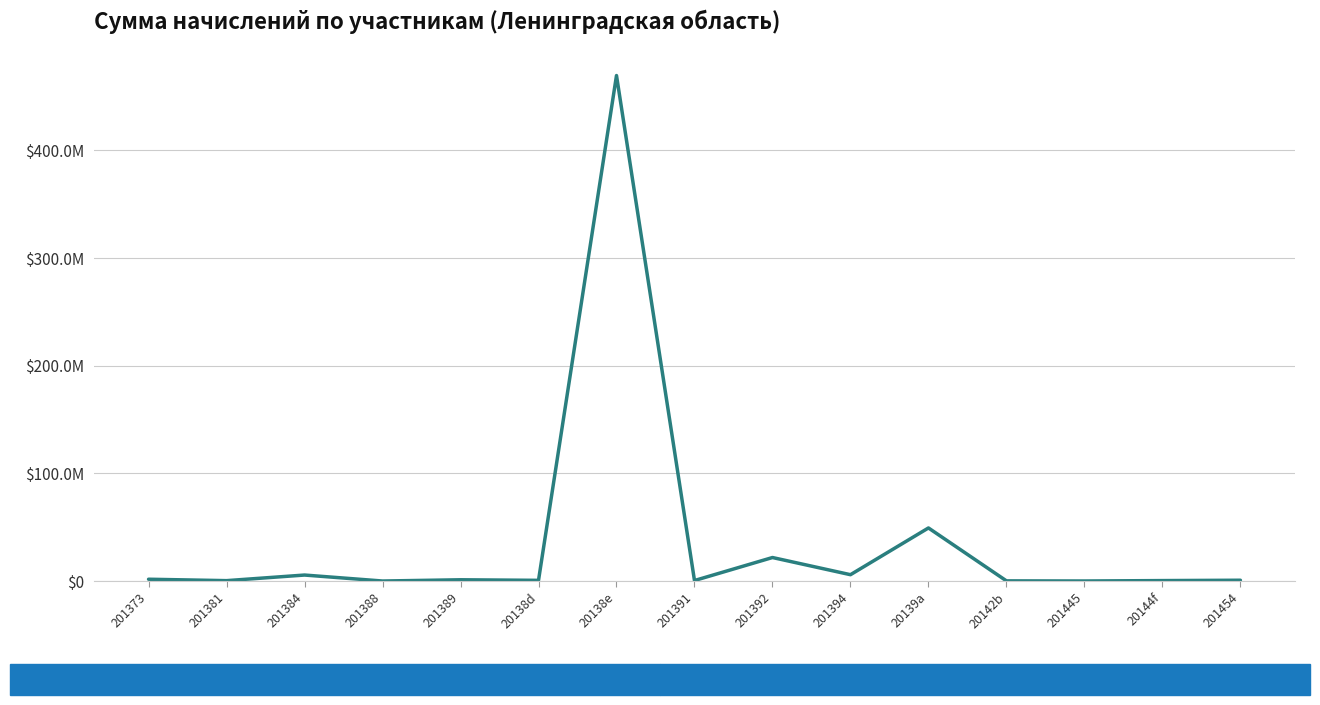

True or false: the data shows 83718824.6 at 20139a.

False